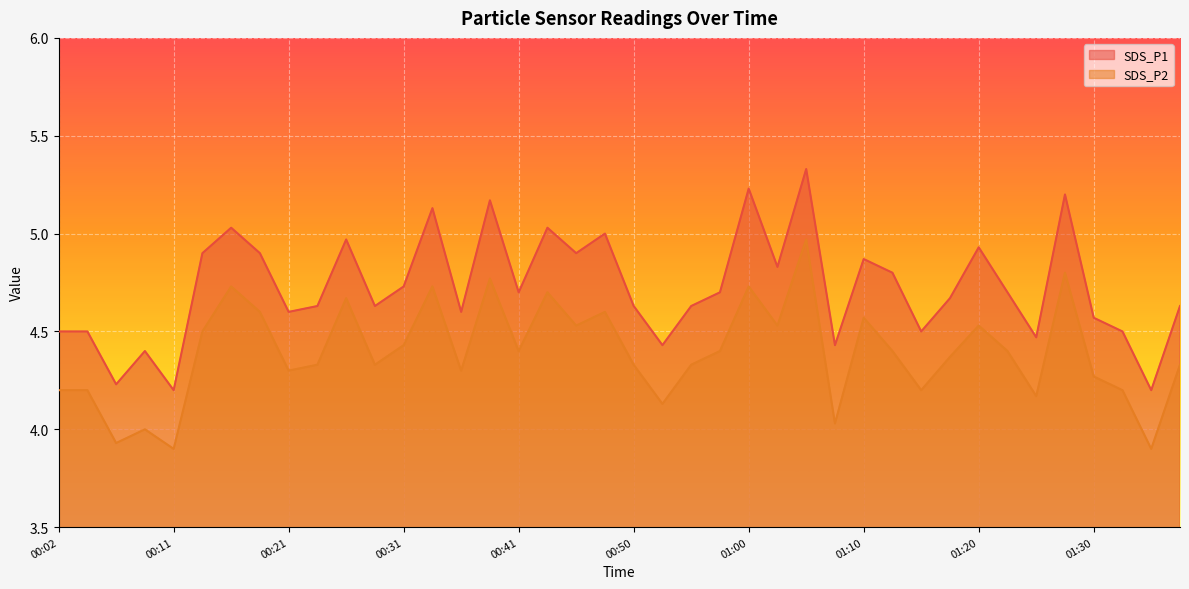

What is the minimum value for SDS_P1?

4.2